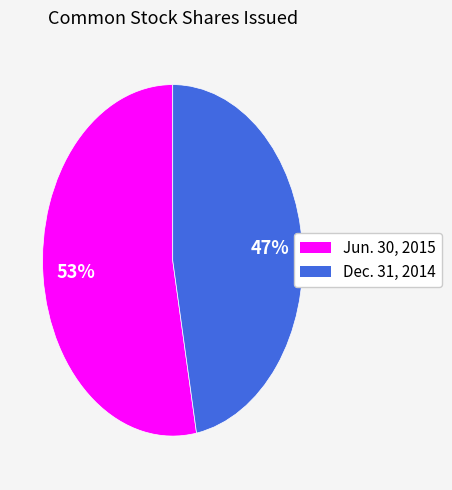

Is there a majority slice in this chart?

Yes